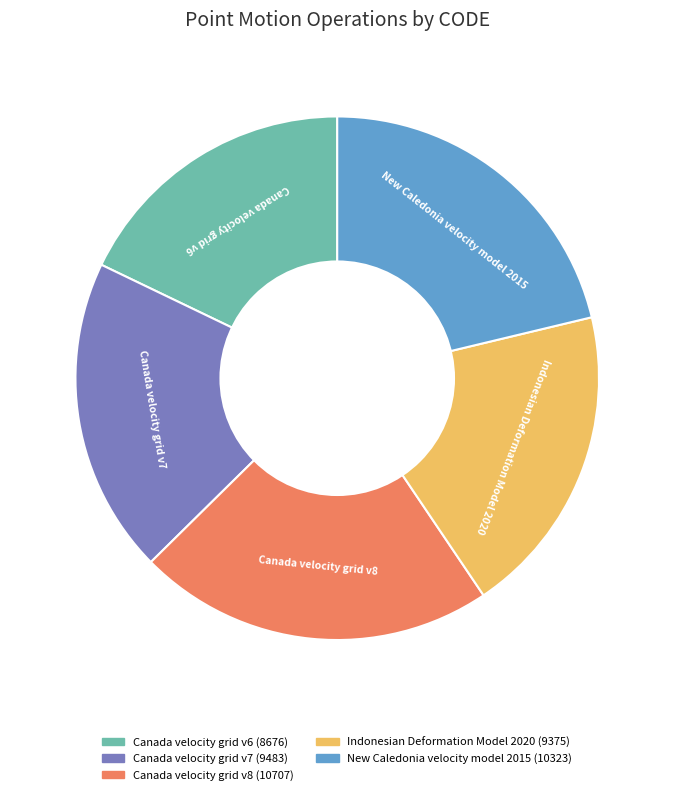

Approximately how many times larger is the value at New Caledonia velocity model 2015 compared to Canada velocity grid v6?

1.2